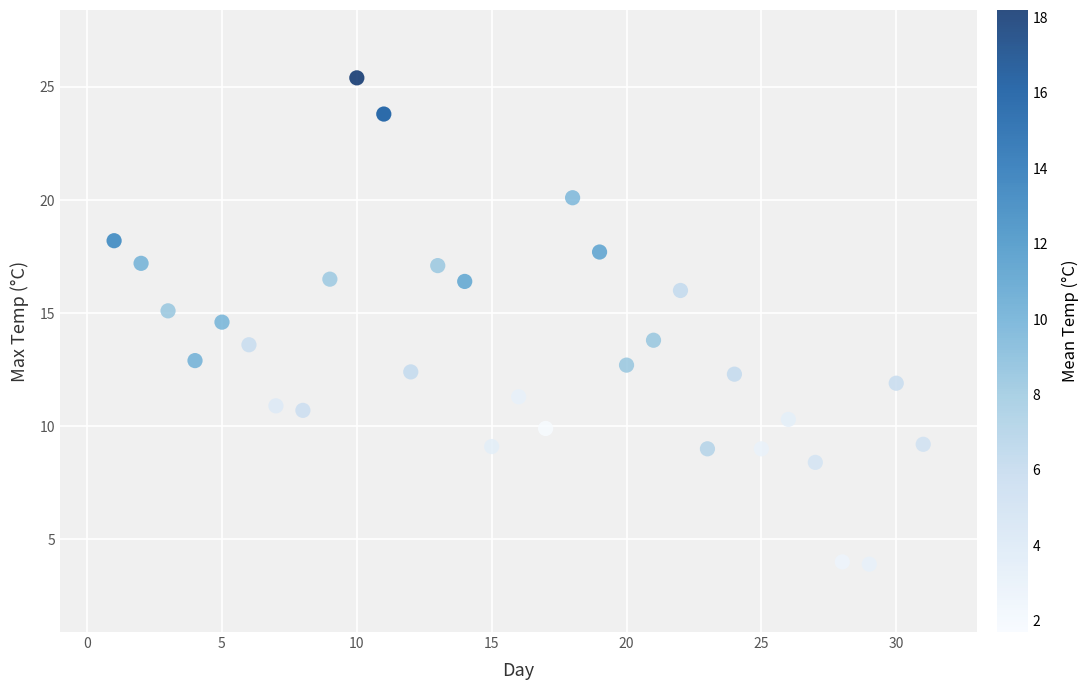

What is the range of Y values (max minus min)?

21.5